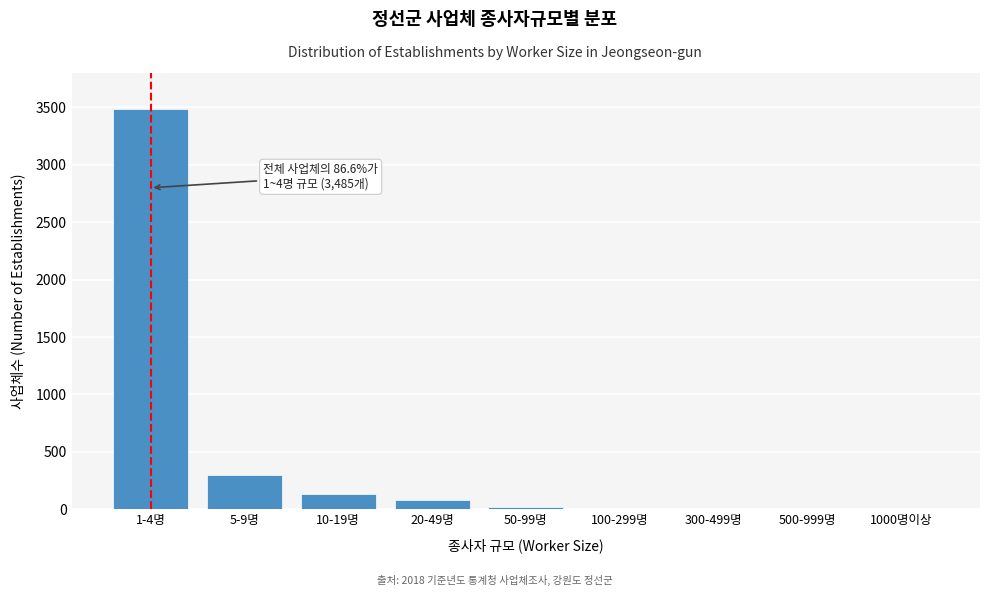

Between 1-4명 and 10-19명, which is larger?

1-4명